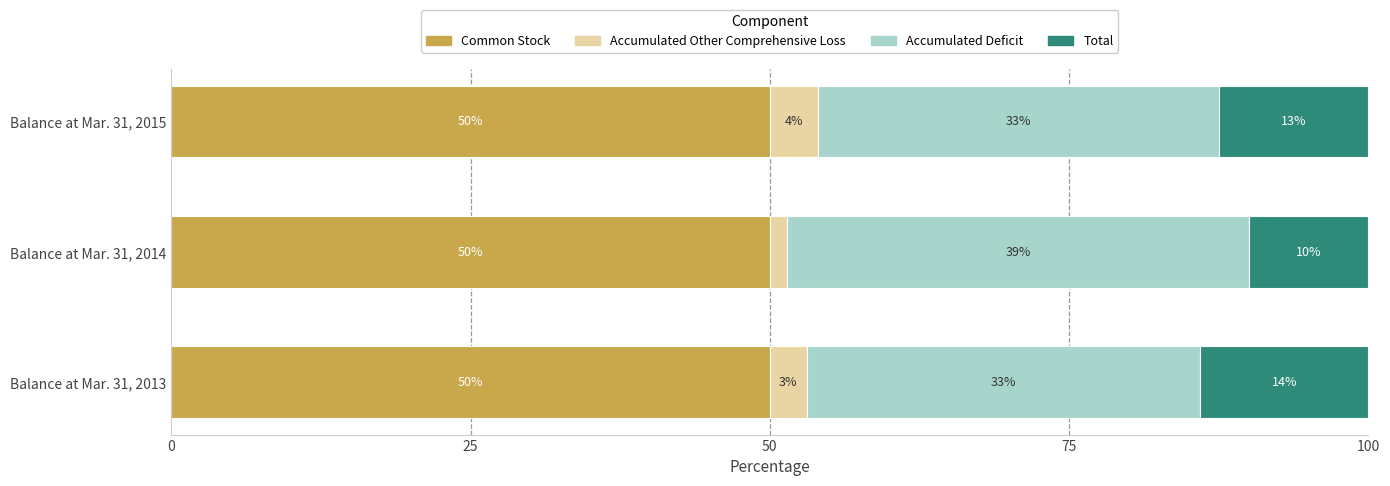

What is the maximum value for Common Stock?

50.0